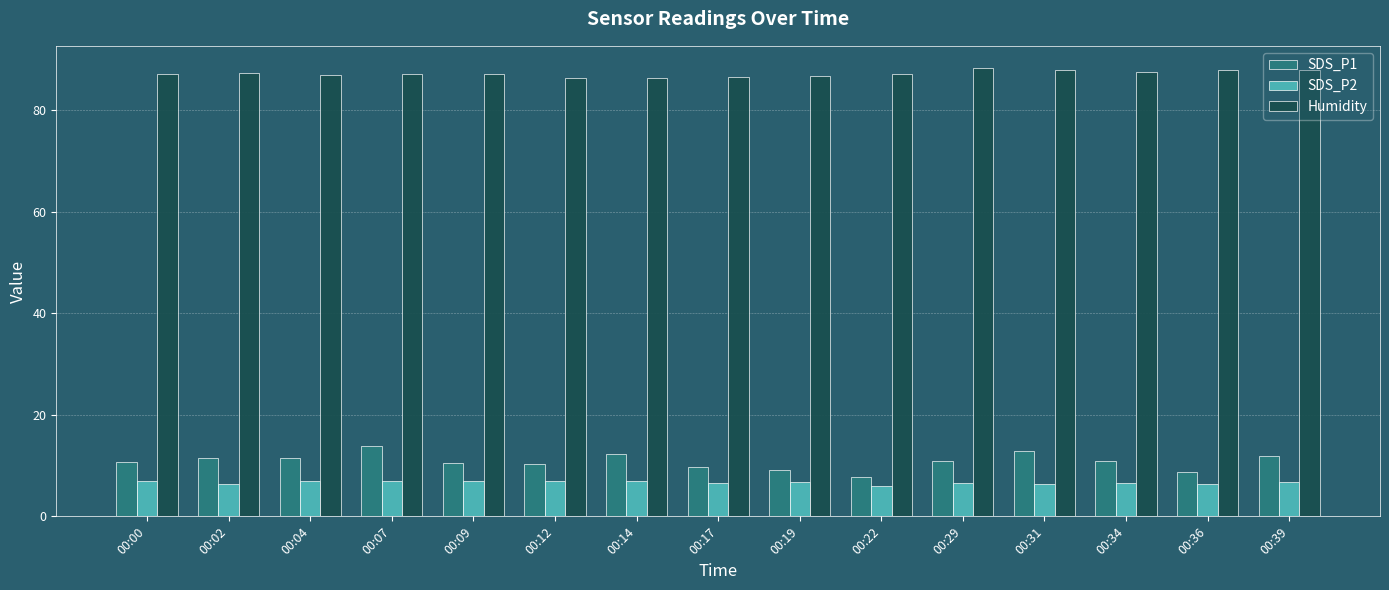

How many groups of bars are there?

15